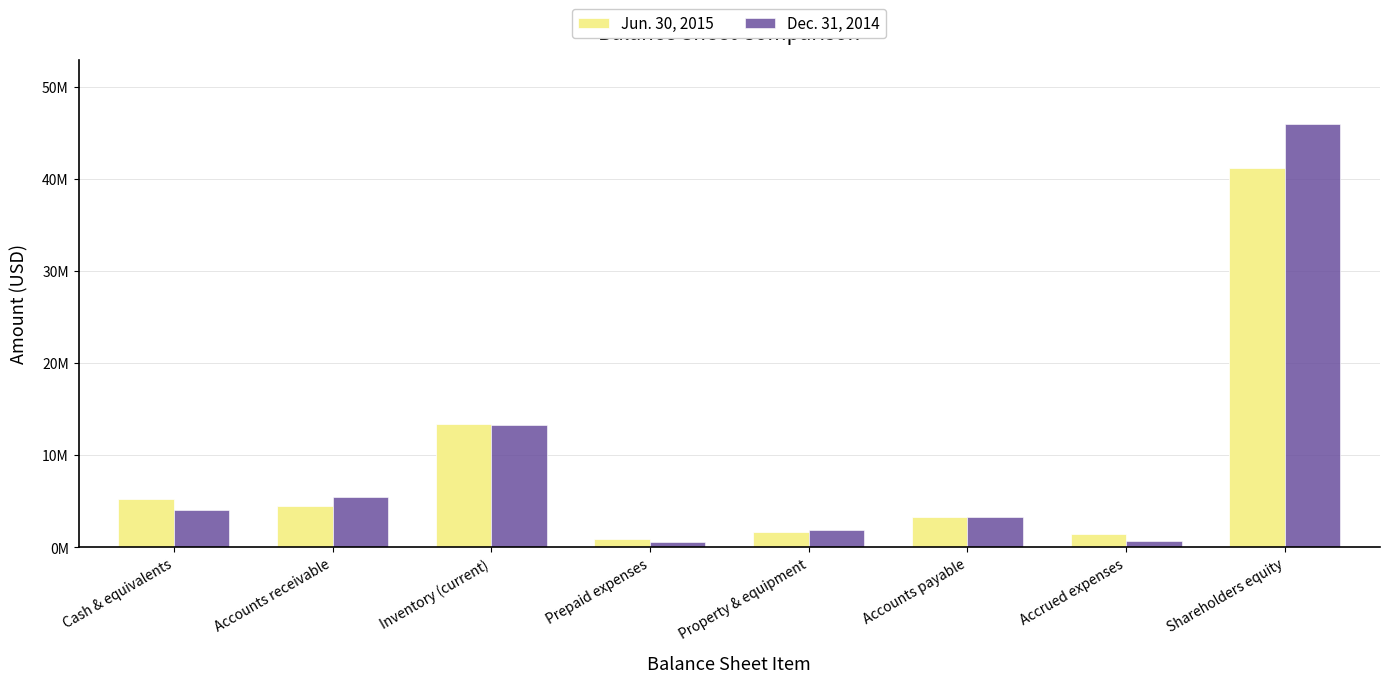

Reading left to right, what are all the values shown in this chart?

Jun. 30, 2015: Cash & equivalents=5254242	Accounts receivable=4462286	Inventory (current)=13404996	Prepaid expenses=905306	Property & equipment=1663608	Accounts payable=3314133	Accrued expenses=1475571	Shareholders equity=41237294
Dec. 31, 2014: Cash & equivalents=4007341	Accounts receivable=5510253	Inventory (current)=13320639	Prepaid expenses=602850	Property & equipment=1859355	Accounts payable=3286086	Accrued expenses=684577	Shareholders equity=46018173